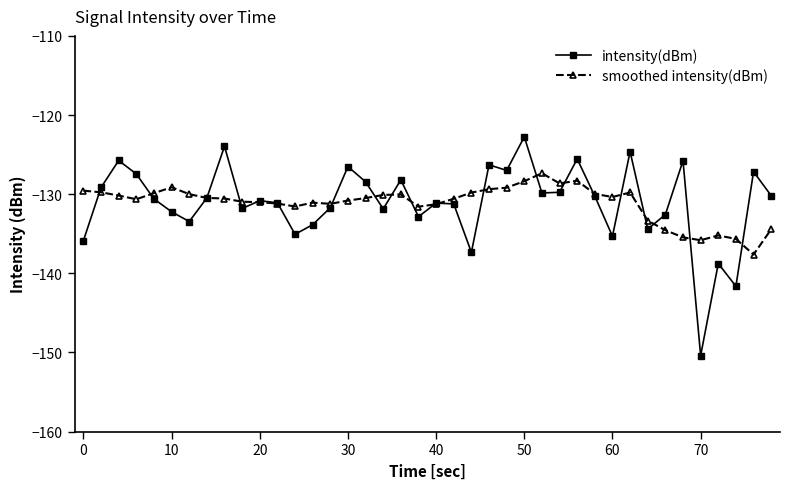

What is the value of the intensity(dBm) point at the 27th from the left?

-129.8